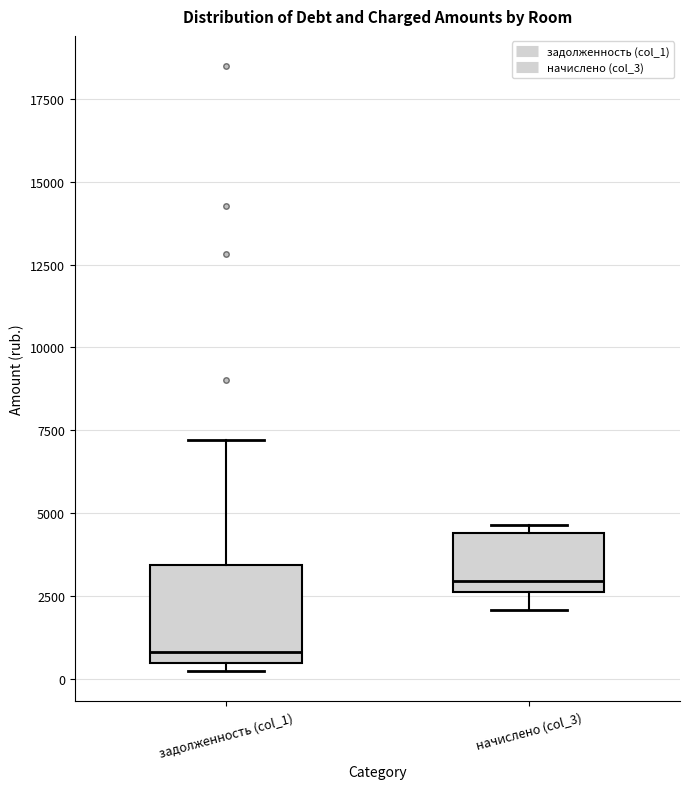

Where does the lower whisker of the box for начислено (col_3) end on the y-axis? The values are not printed on the chart, so give them approximately, as read against the axis.

2000